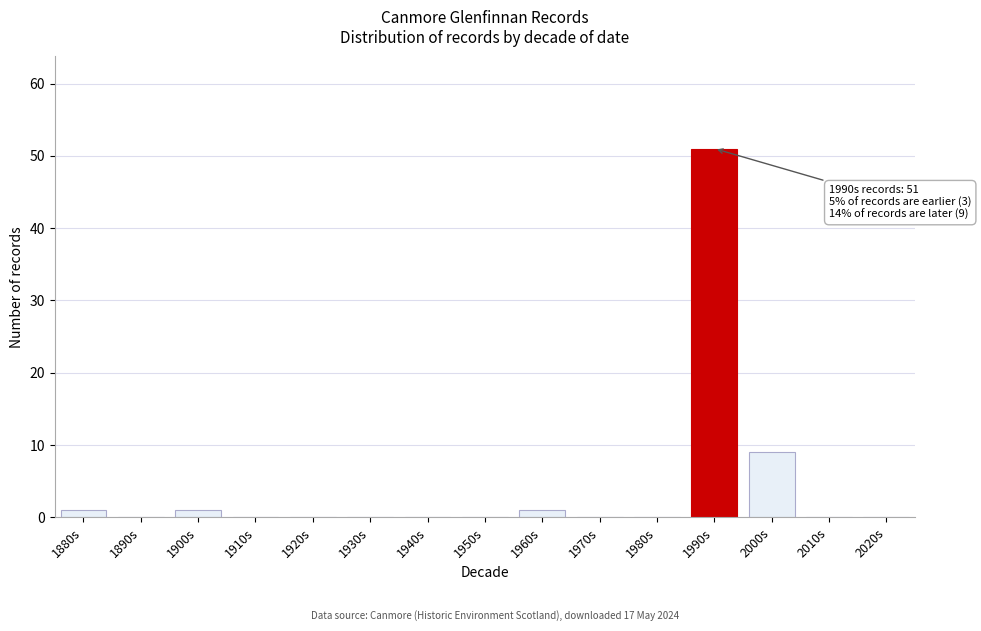

Reading left to right, what are all the values shown in this chart?

1880s=1	1890s=0	1900s=1	1910s=0	1920s=0	1930s=0	1940s=0	1950s=0	1960s=1	1970s=0	1980s=0	1990s=51	2000s=9	2010s=0	2020s=0